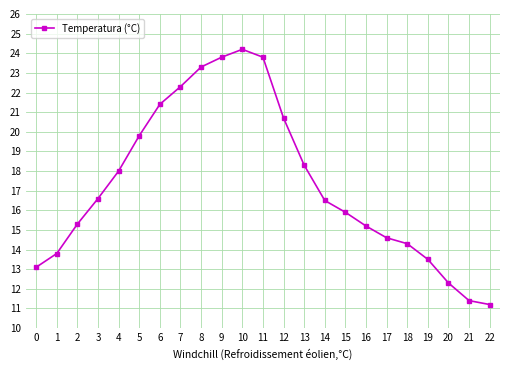

Reading left to right, extract all data points from this chart.

13.1	13.8	15.3	16.6	18.0	19.8	21.4	22.3	23.3	23.8	24.2	23.8	20.7	18.3	16.5	15.9	15.2	14.6	14.3	13.5	12.3	11.4	11.2